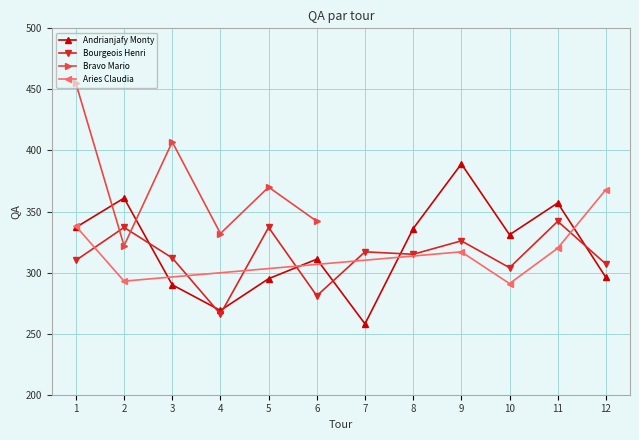

Is it true that Bourgeois Henri equals 522 at 11?

False